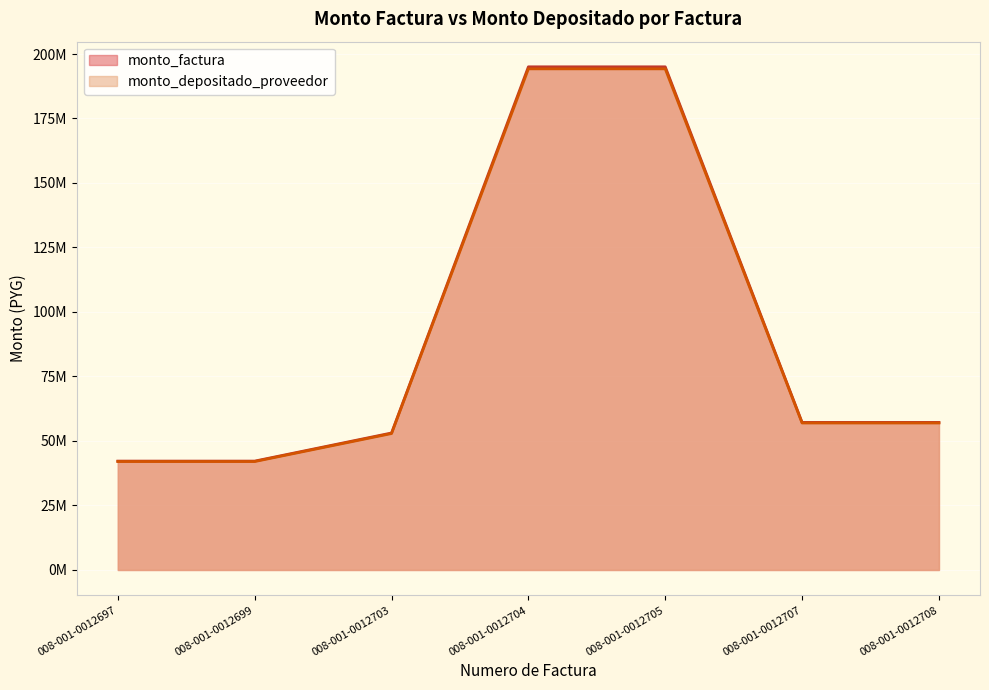

Which category has the lowest value in the monto_factura series?

008-001-0012697